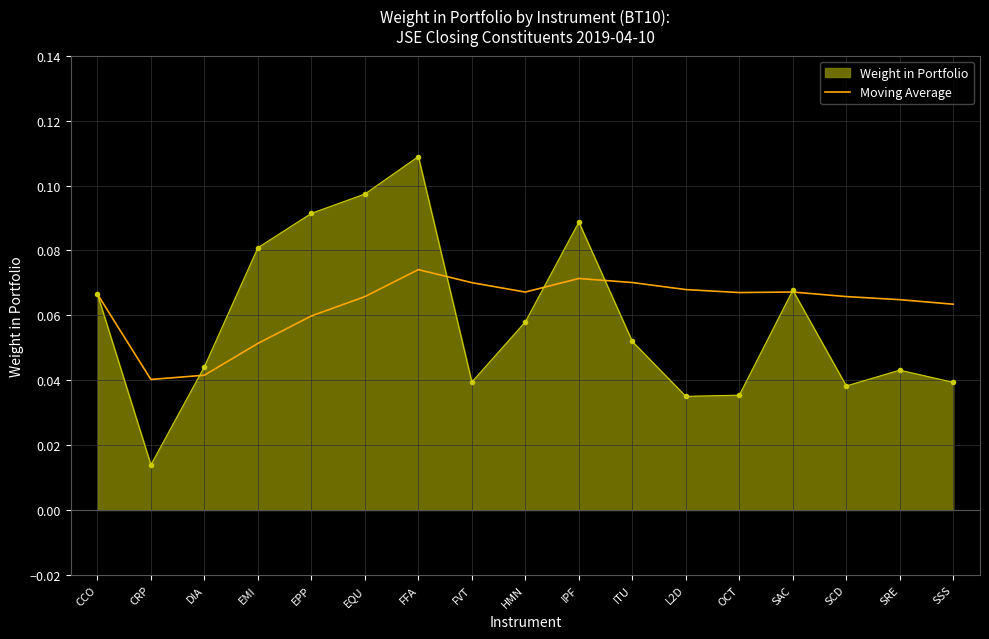

The value of Weight in Portfolio at EQU is 0.0. True or false?

False